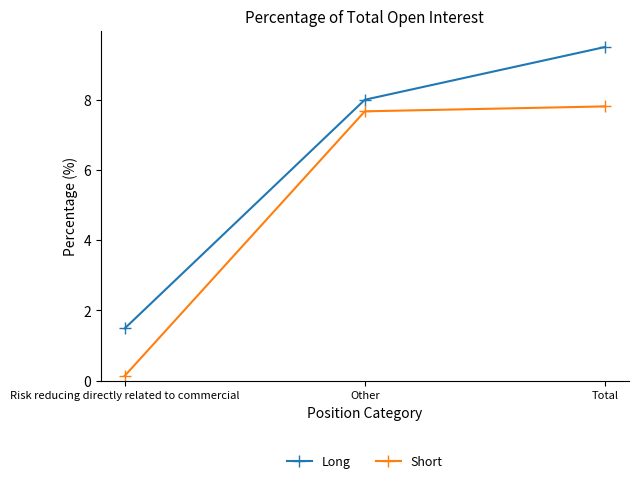

Rank the series at Total from highest to lowest value.

Long, Short